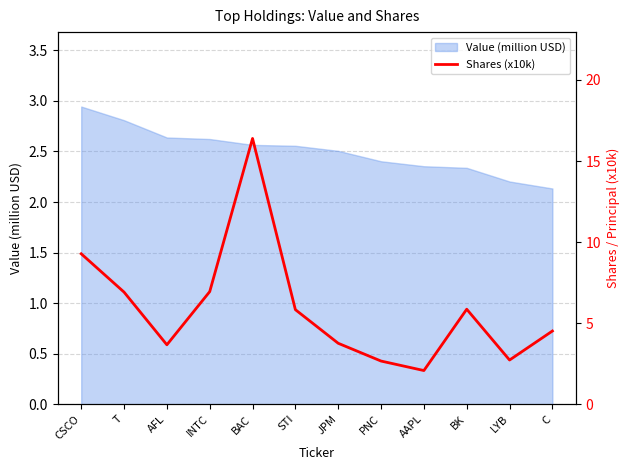

What is the approximate value of Value (million USD) at C?

2.1